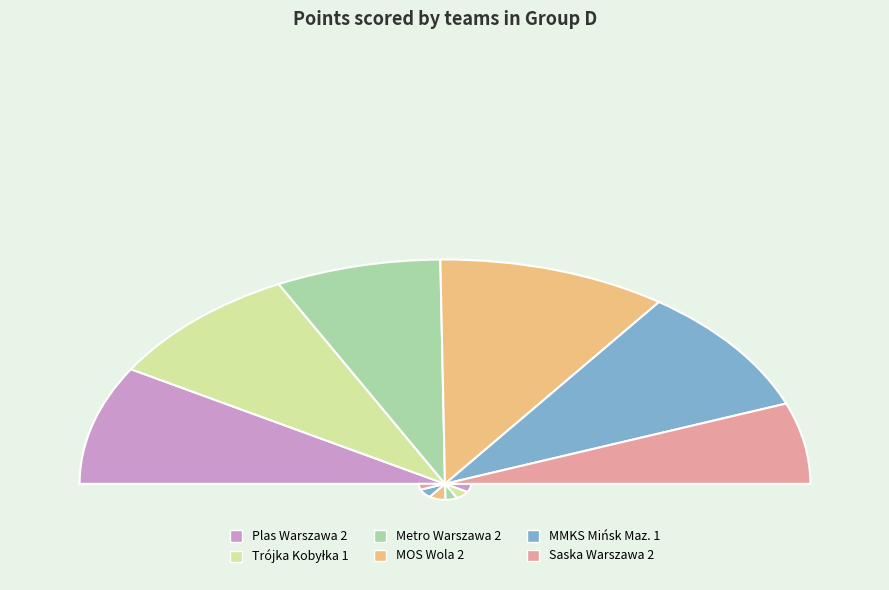

Count the number of slices in the pie.

6